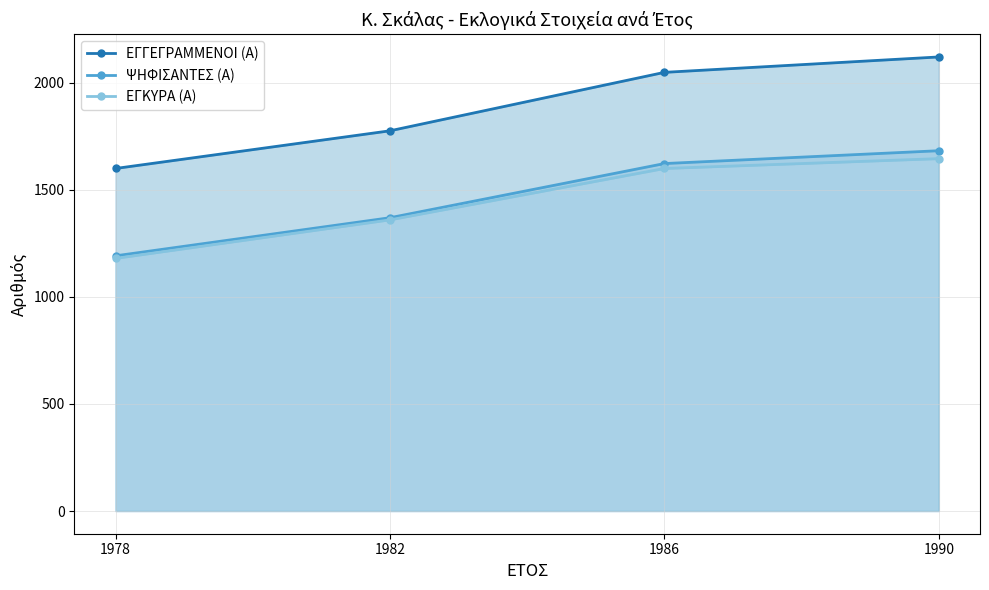

Does the chart have visible grid lines?

Yes